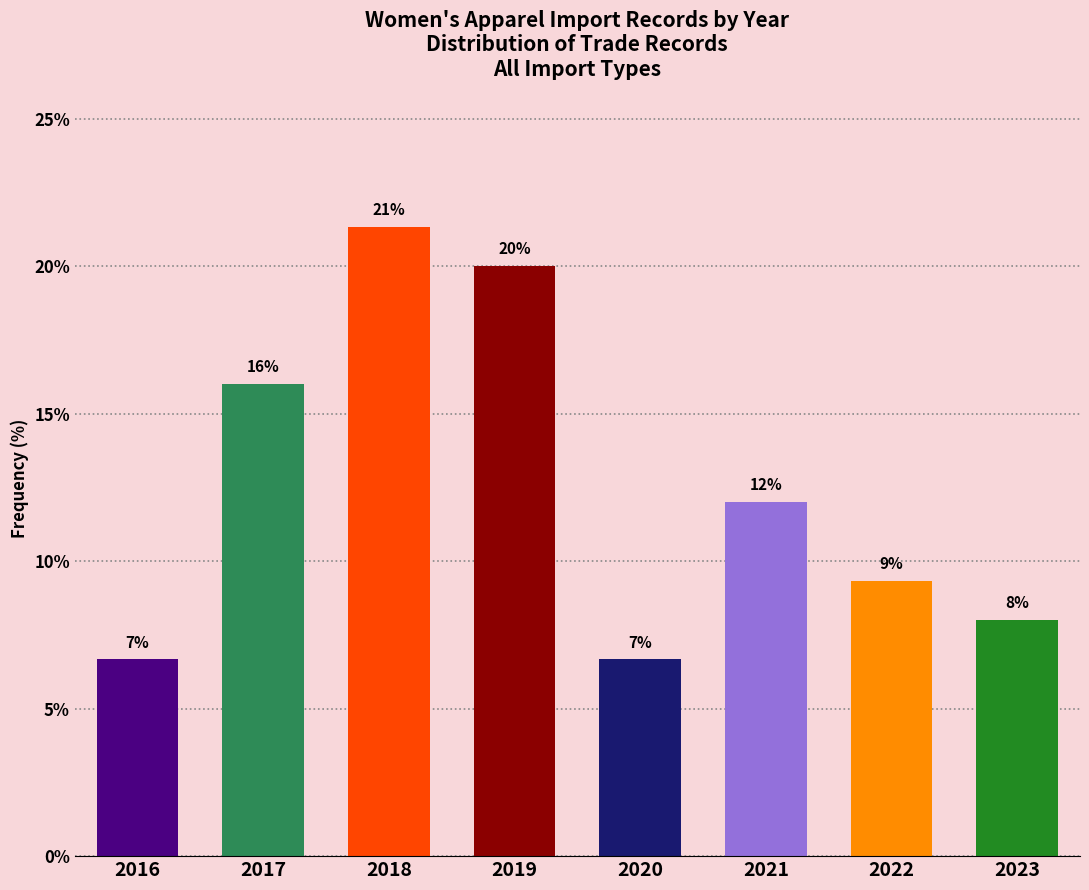

Which has a higher value, 2018 or 2021?

2018